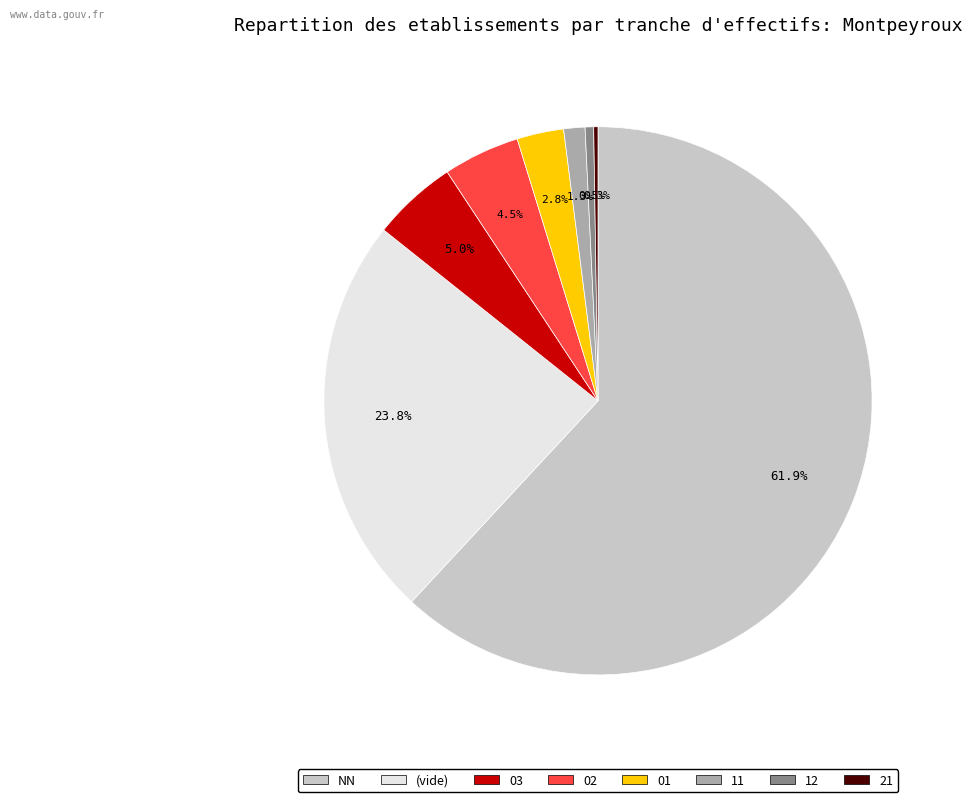

Does any single category account for the majority?

Yes